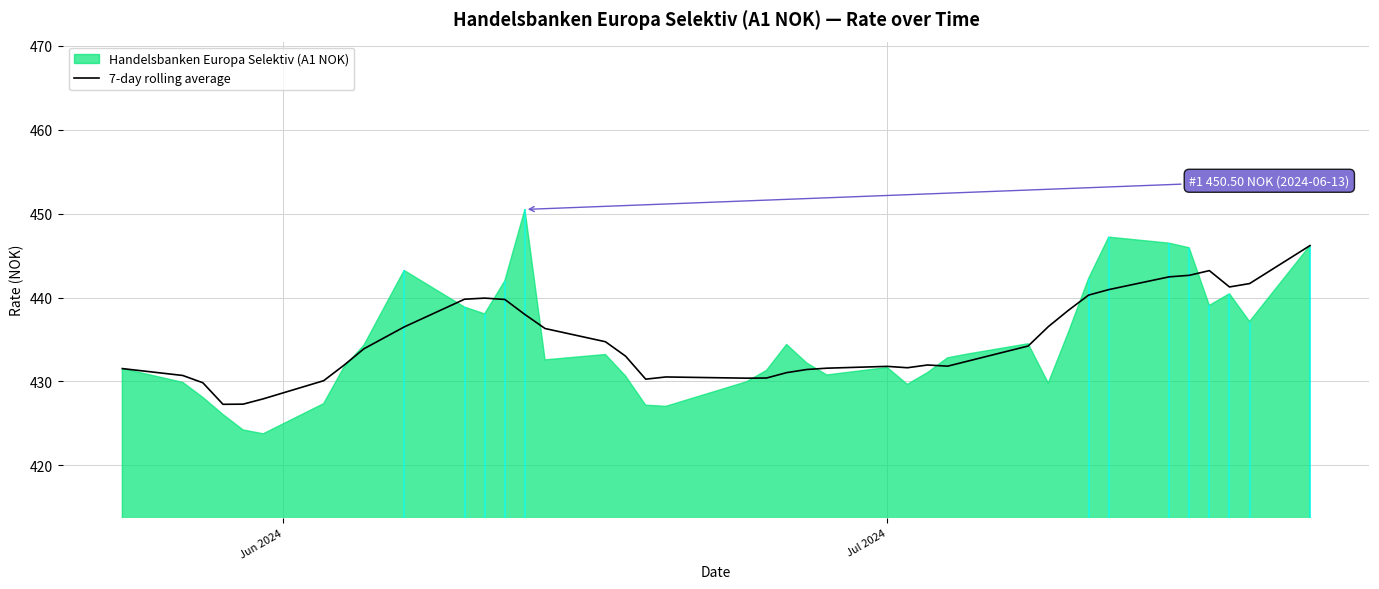

What is the highest value of the 7-day rolling average series?

446.2